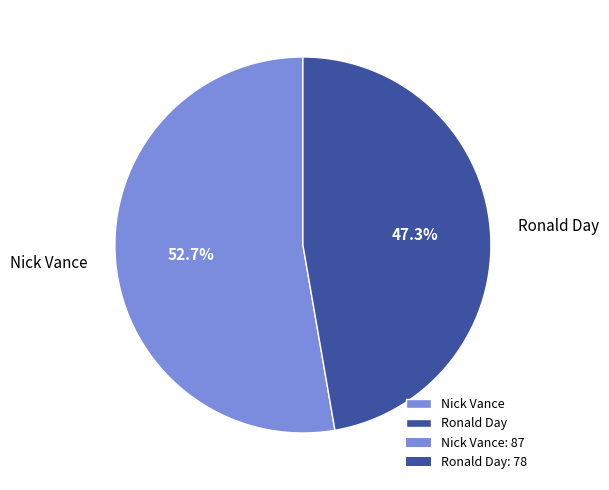

Which category has the biggest portion of the pie?

Nick Vance